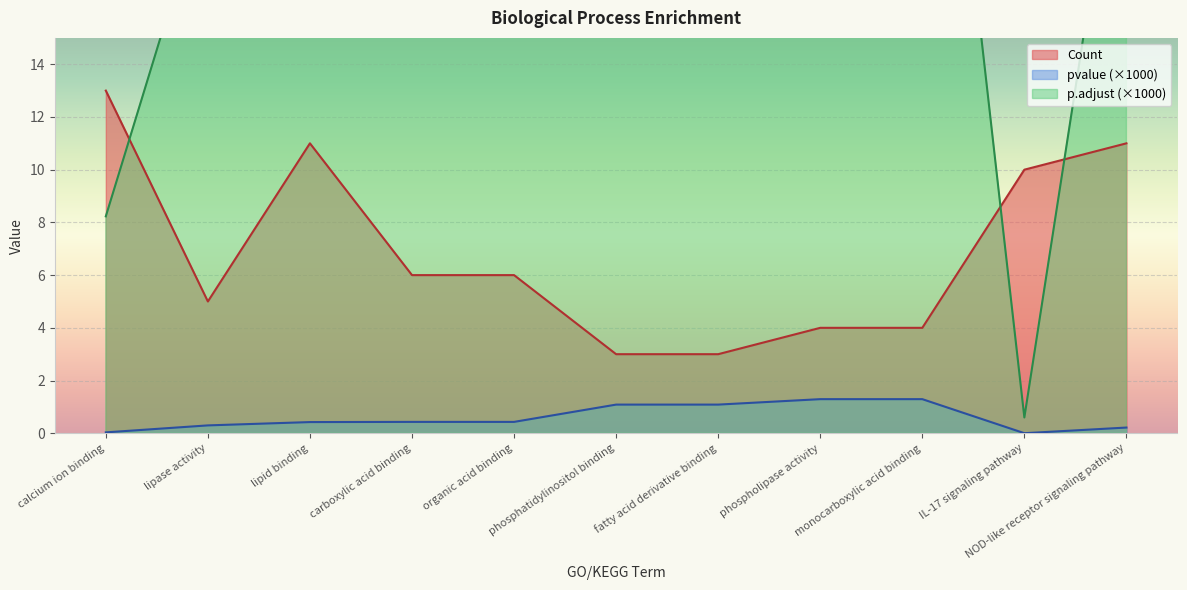

Rank the series by their maximum value, from highest to lowest.

p.adjust, Count, pvalue